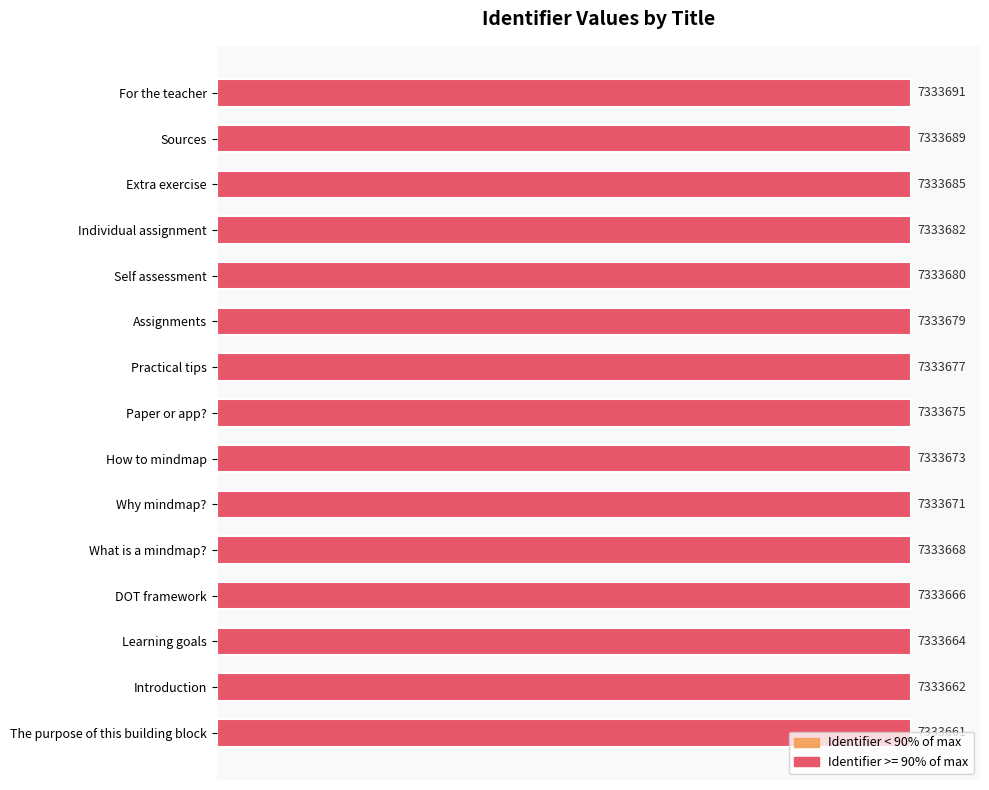

How many bars are there in total?

15